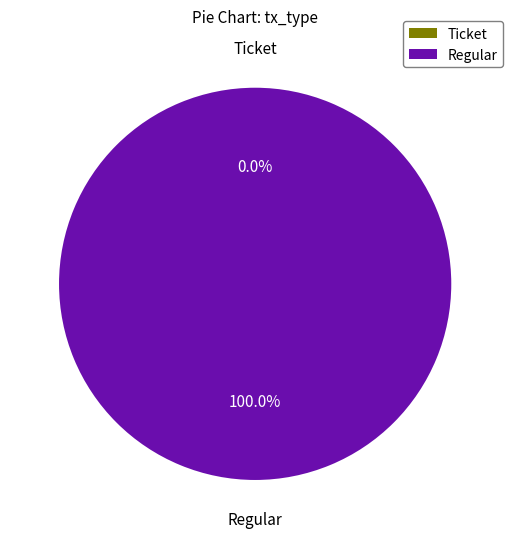

How many slices are in this pie chart?

2